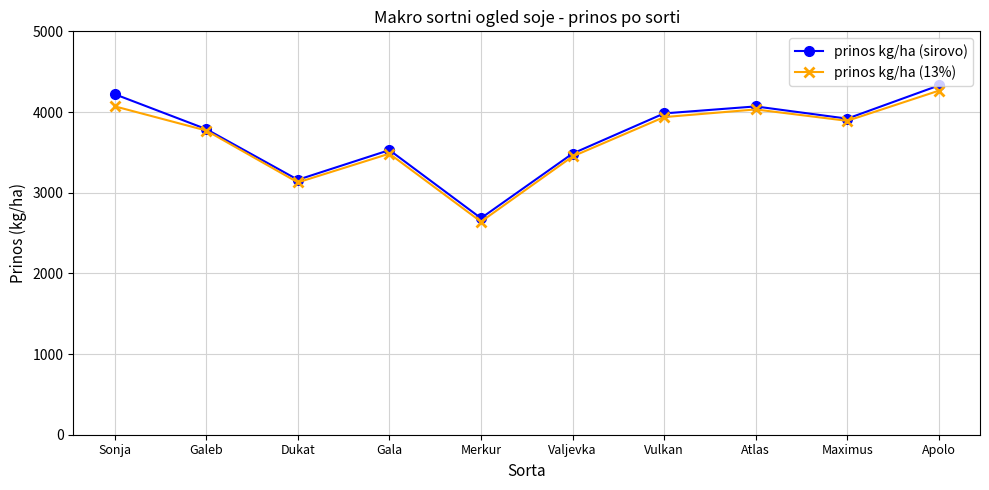

How many distinct data groups are displayed?

2